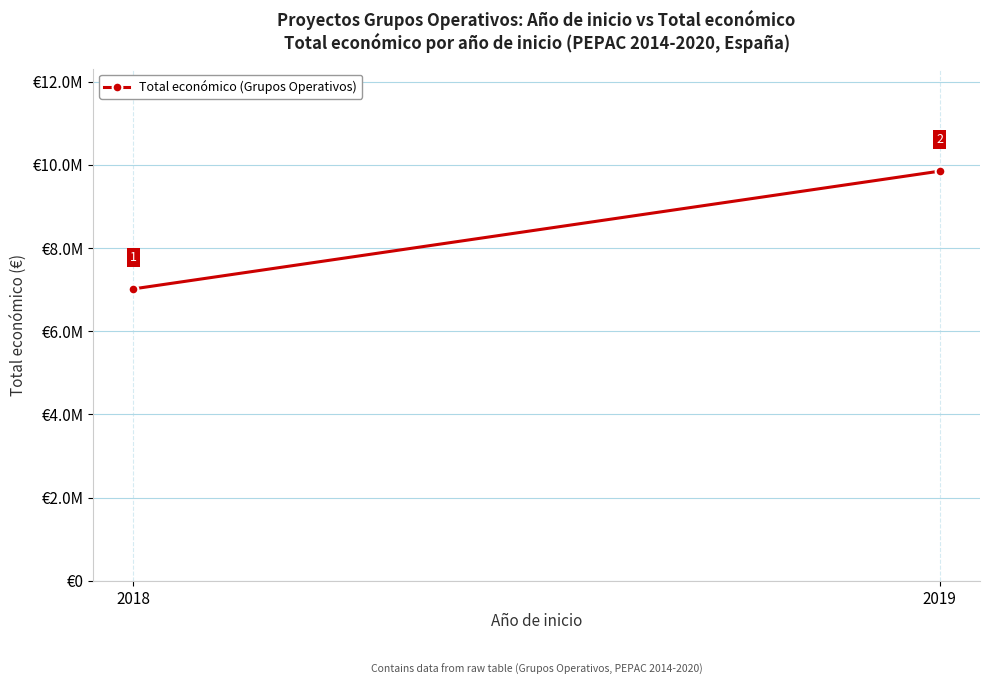

Which category has the highest value across all series?

2019